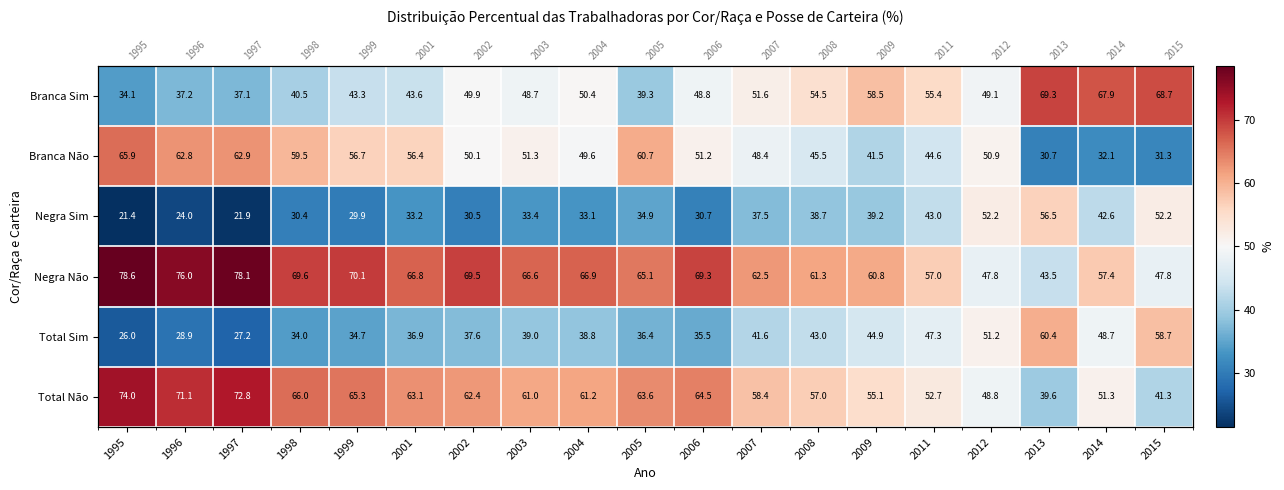

What is the approximate value of Branca Sim at 2001?

43.6